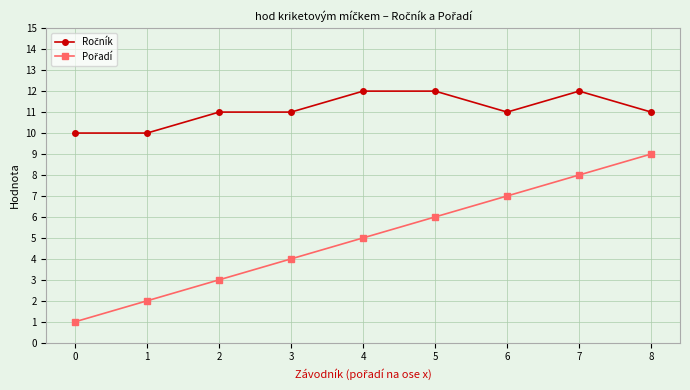

What is the greatest value displayed?

12